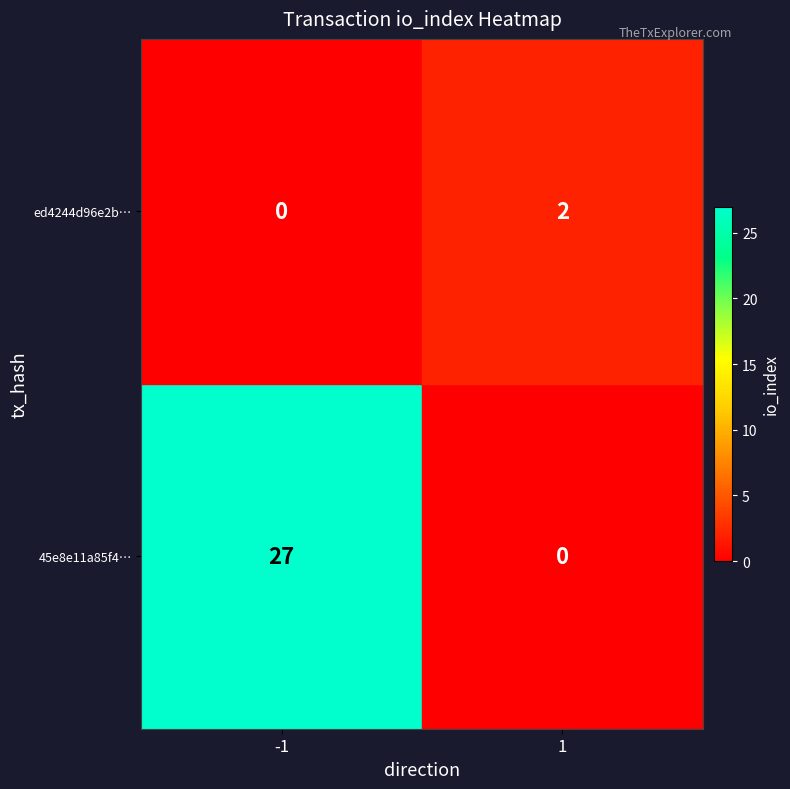

What is the greatest value displayed?

27